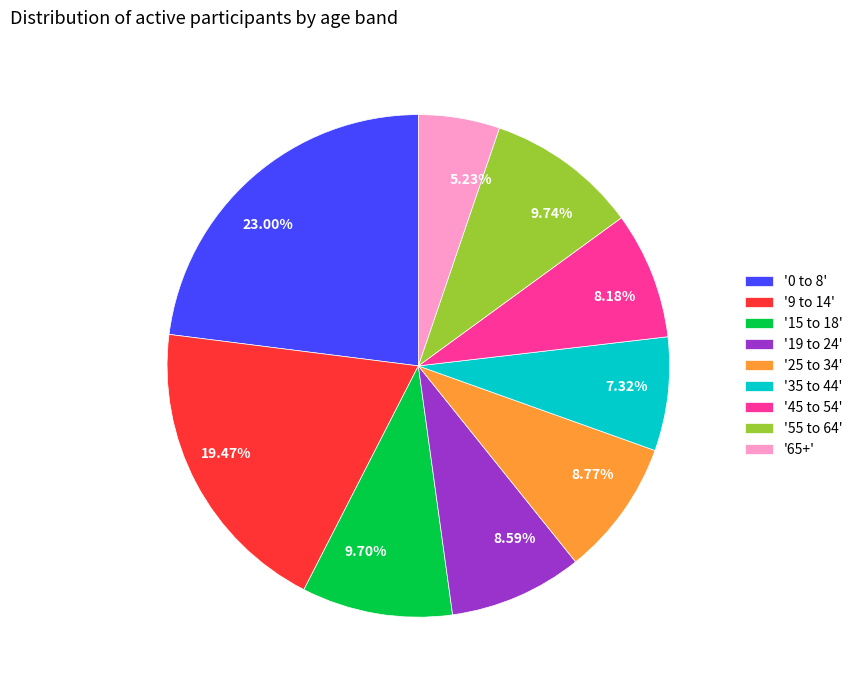

Combined, do 9.74% and 8.59% account for over 50%?

No